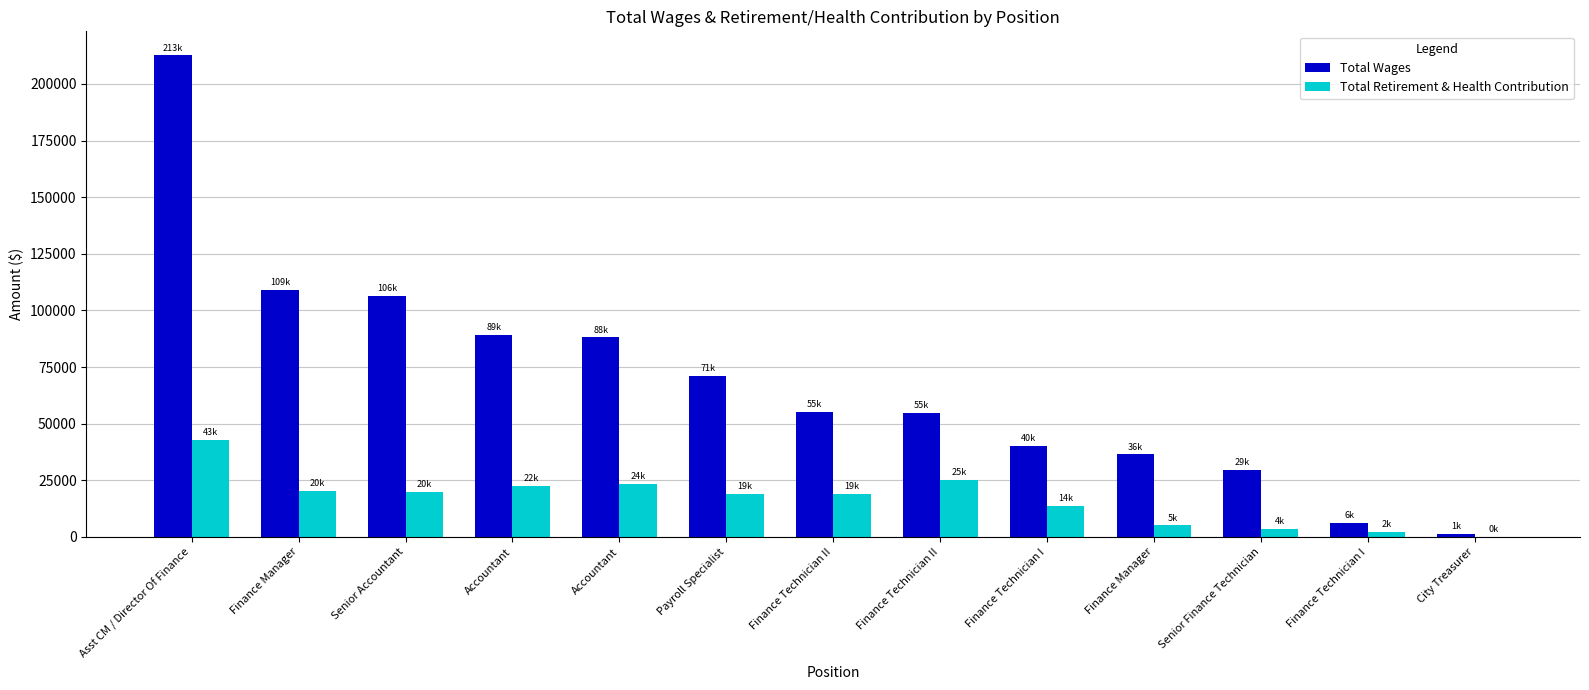

Which series has the largest range (max minus min)?

Total Wages